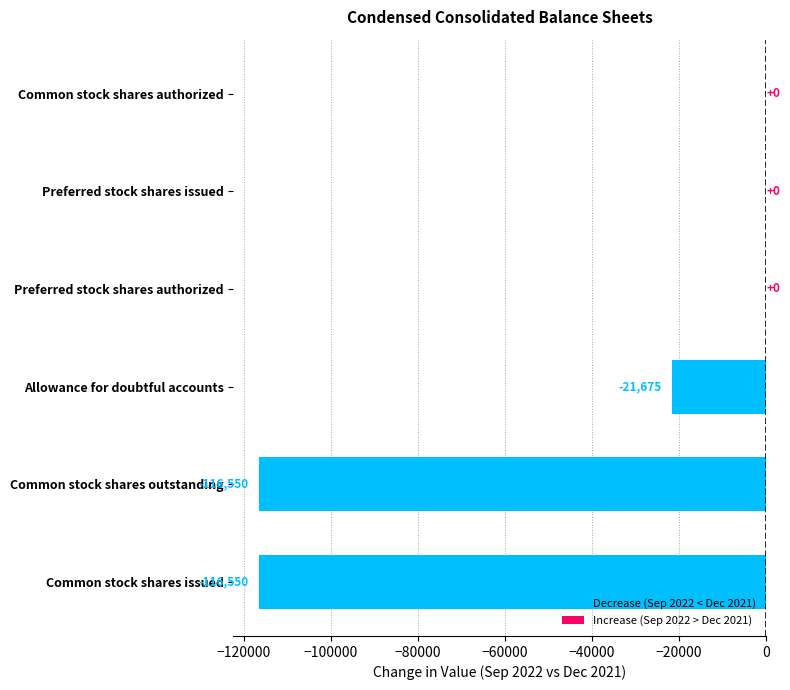

True or false: the data shows -187875 at Common stock shares issued.

False